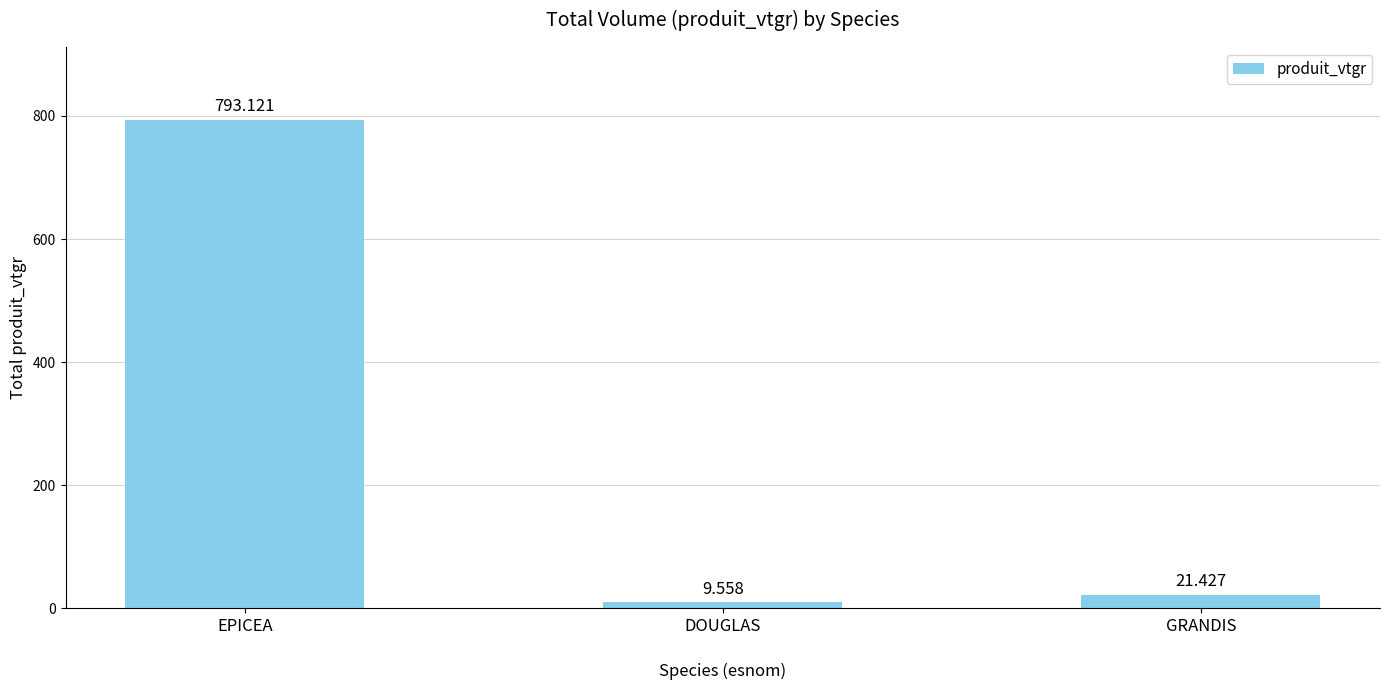

What position from the left is DOUGLAS?

2